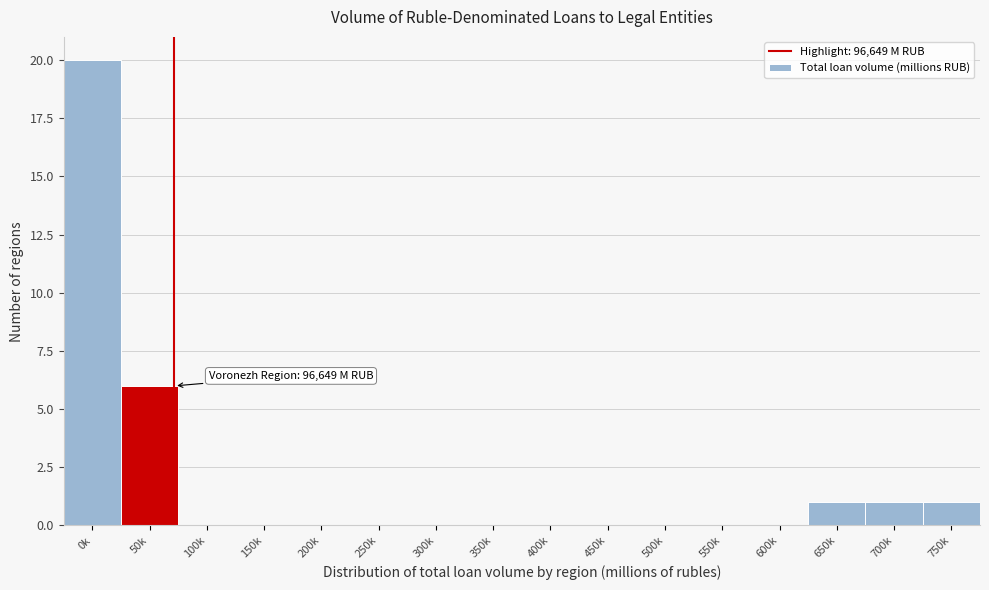

Reading left to right, what are all the values shown in this chart?

0k=20	50k=6	100k=0	150k=0	200k=0	250k=0	300k=0	350k=0	400k=0	450k=0	500k=0	550k=0	600k=0	650k=1	700k=1	750k=1